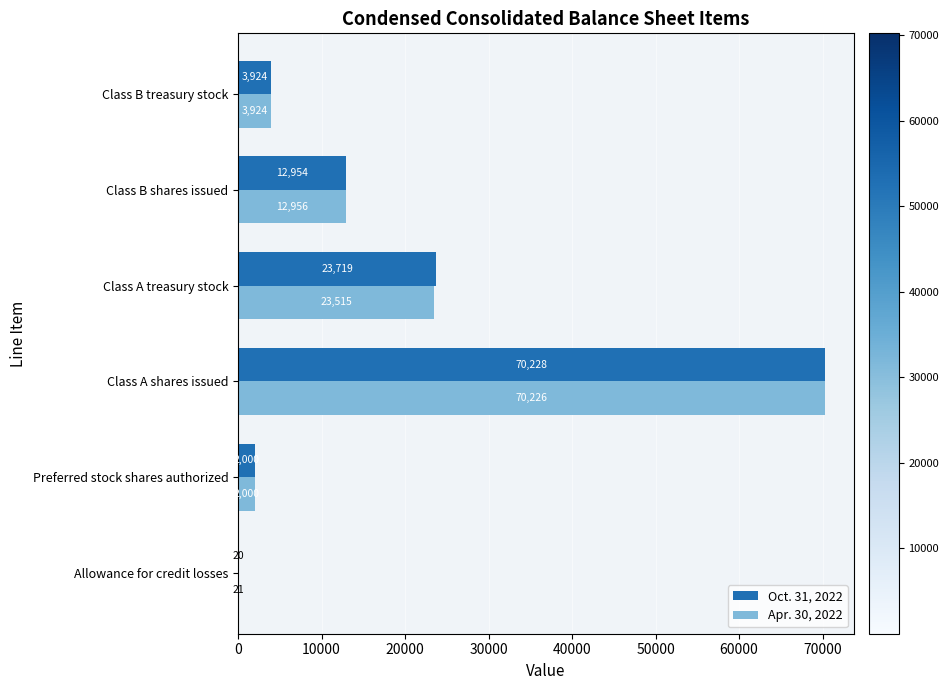

Read the Apr. 30, 2022 value at Allowance for credit losses.

21.2